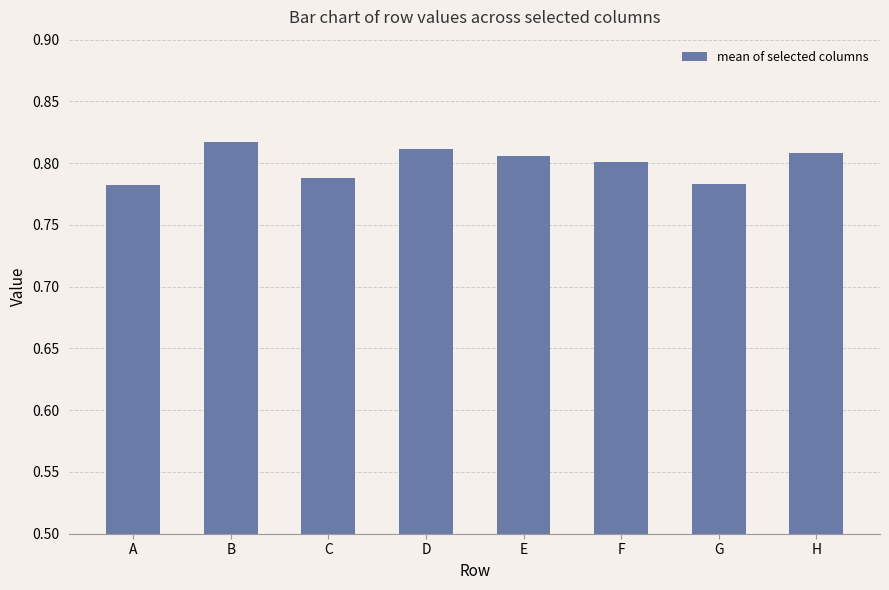

True or false: the data shows 1.1 at A.

False